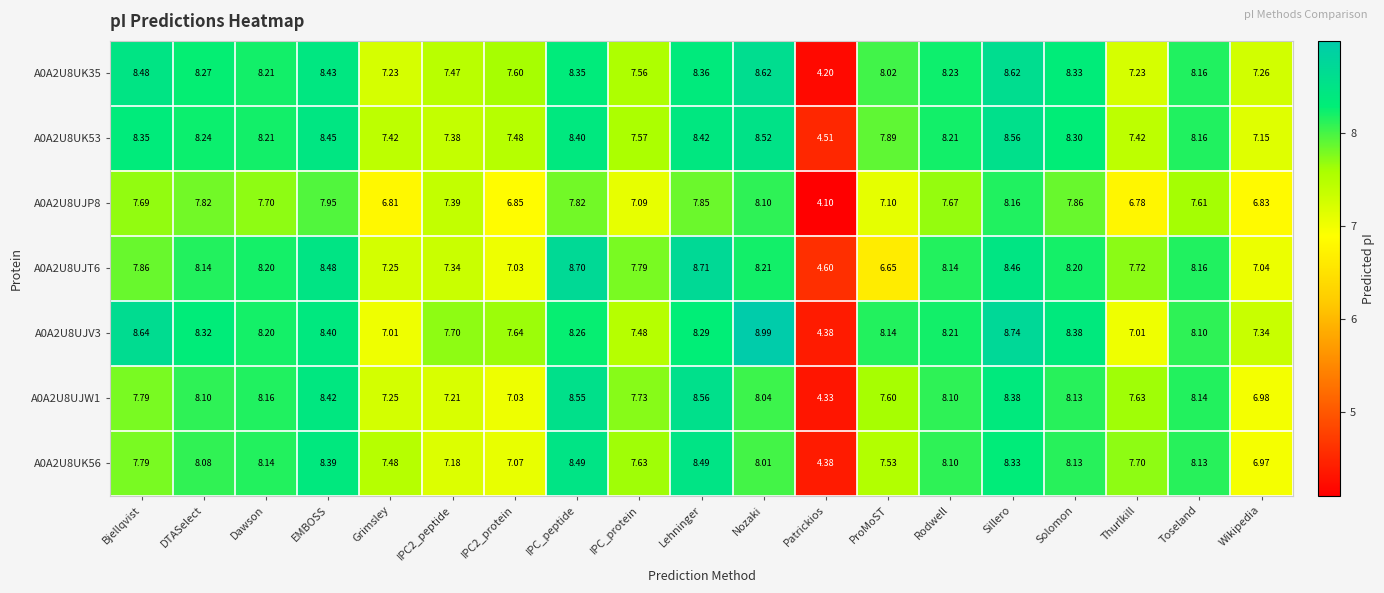

What is the spread (max minus min) of values at IPC2_protein?

0.8